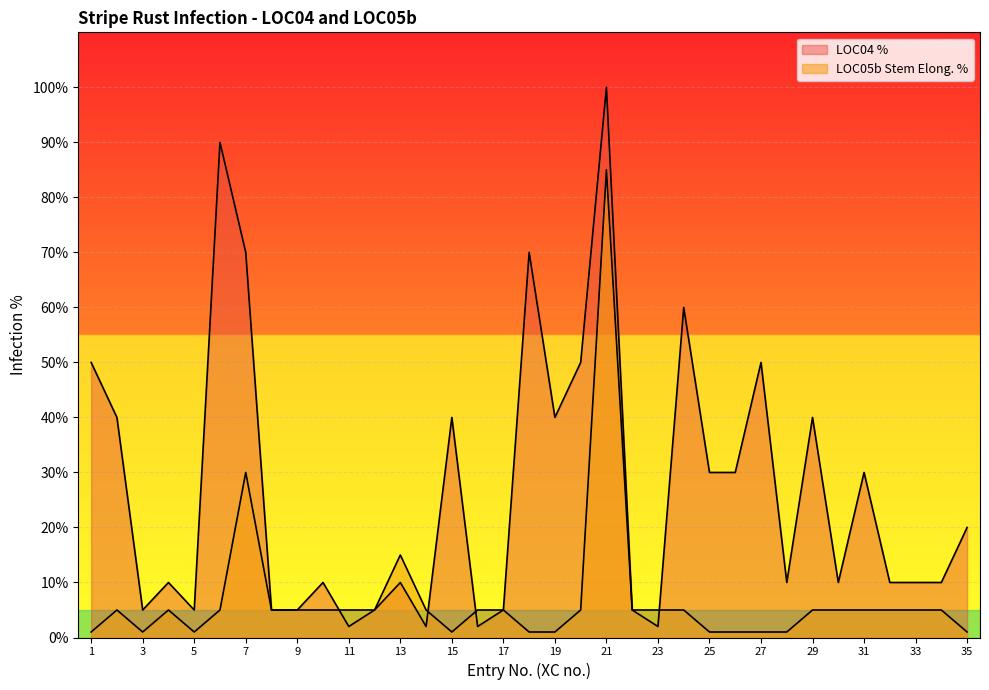

At which category does the chart reach its minimum across all series?

1